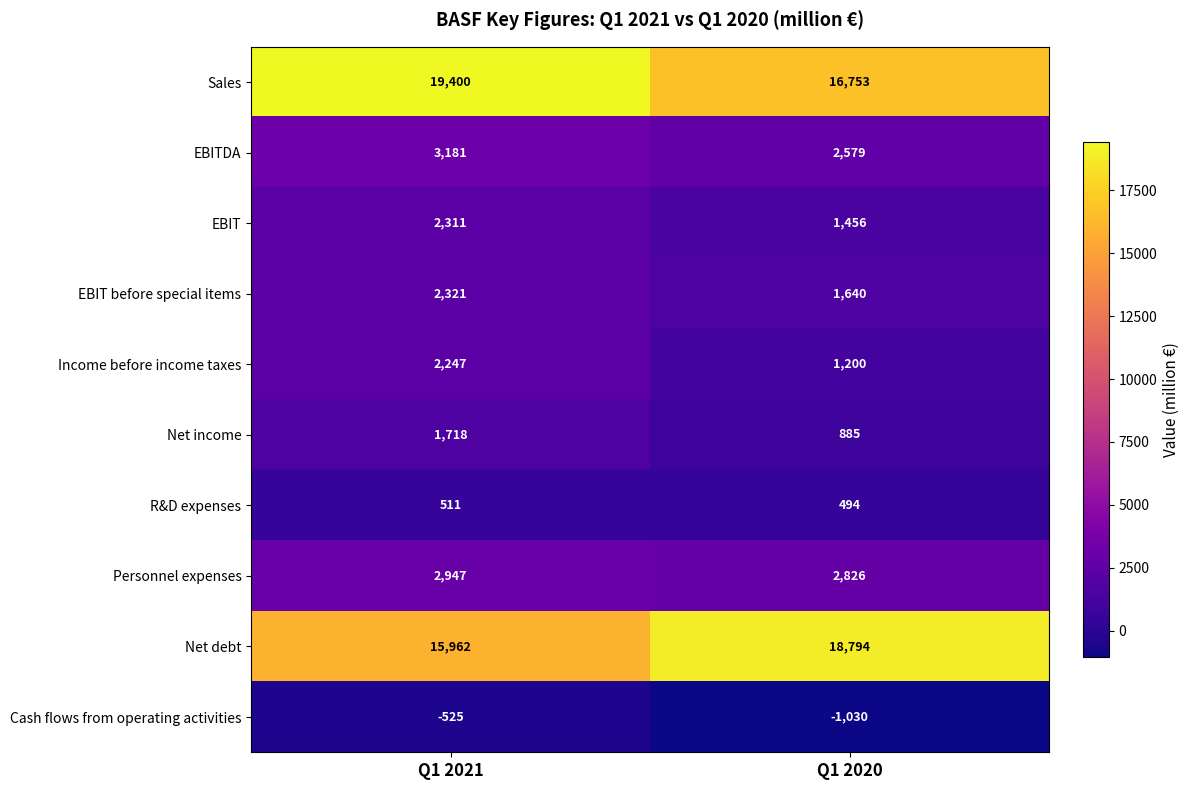

What is the spread (max minus min) of values at Q1 2020?

19824